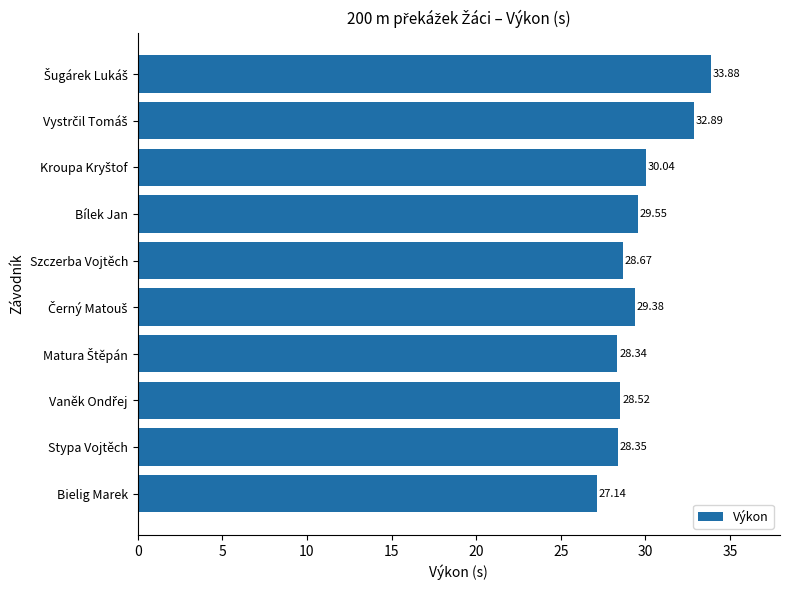

What is the sum of all values?

296.8